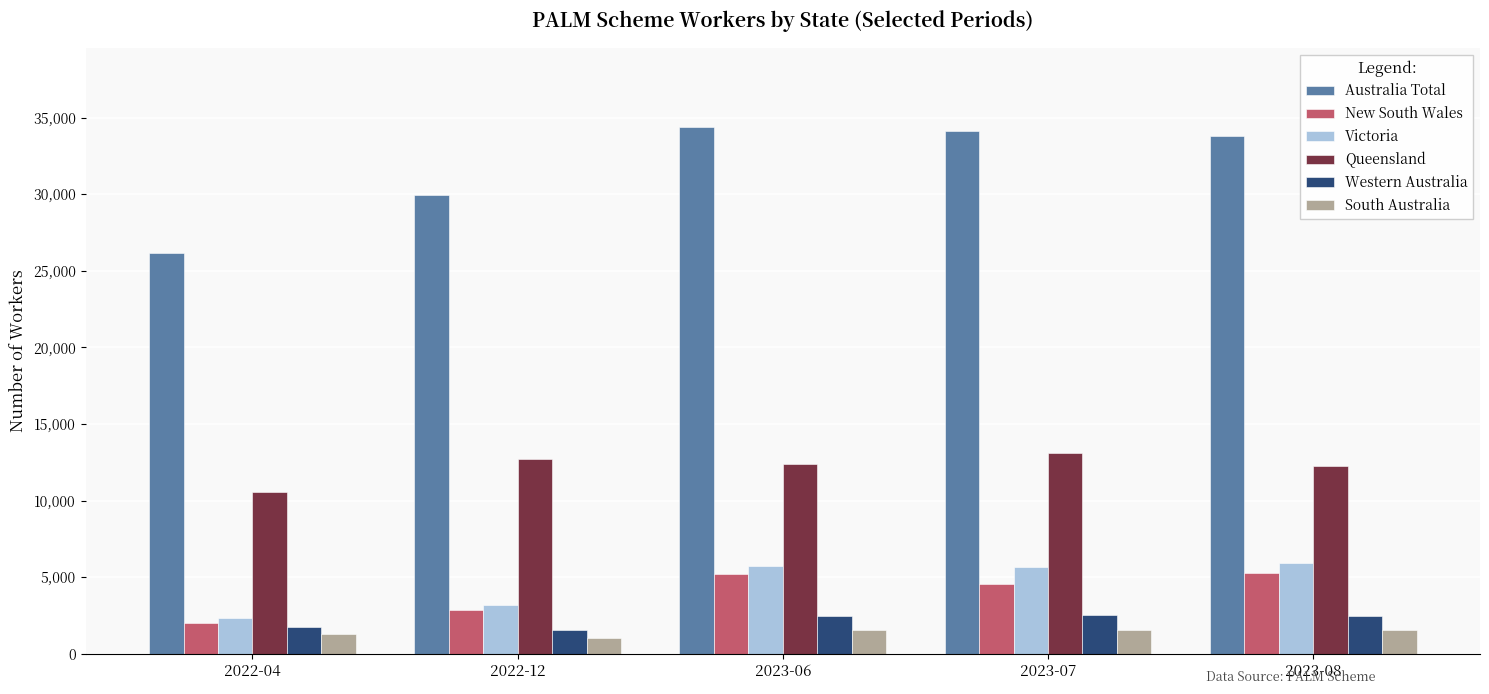

What is the difference between the New South Wales values at 2022-04 and 2022-12?

875